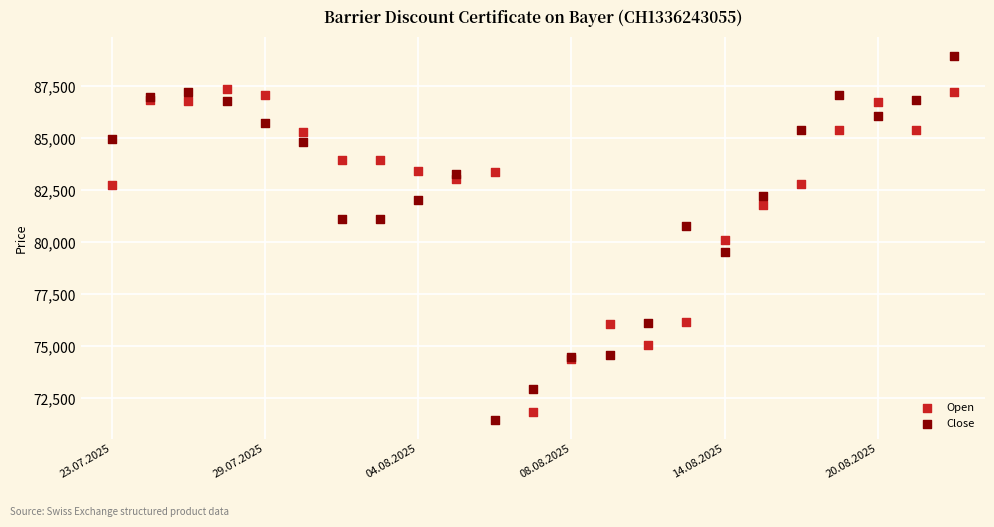

Which series has the widest spread of Y values?

Close